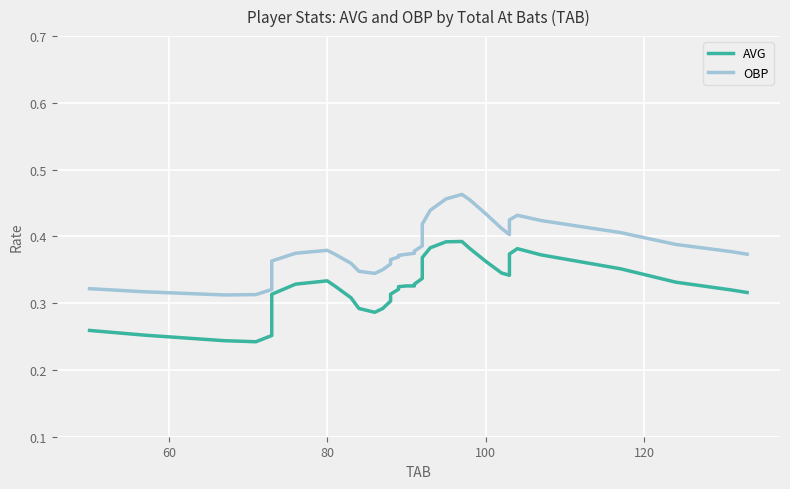

How many interior local valleys does the AVG series have?

4